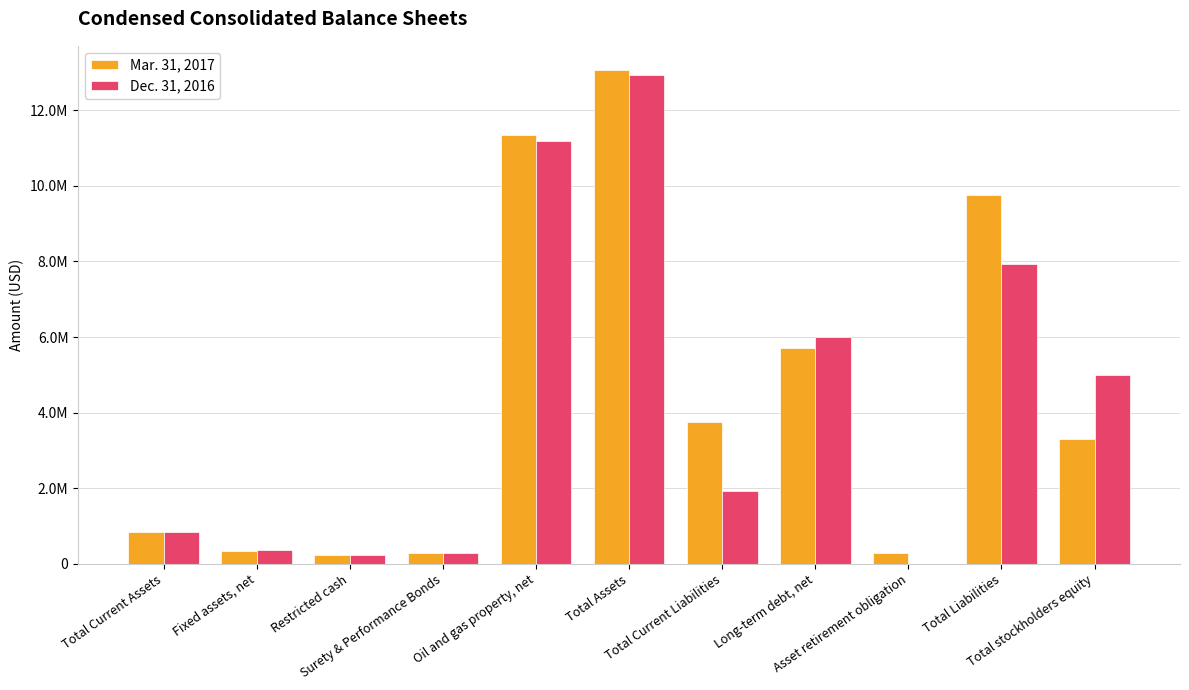

What is the label of the 5th bar from the right?

Total Current Liabilities